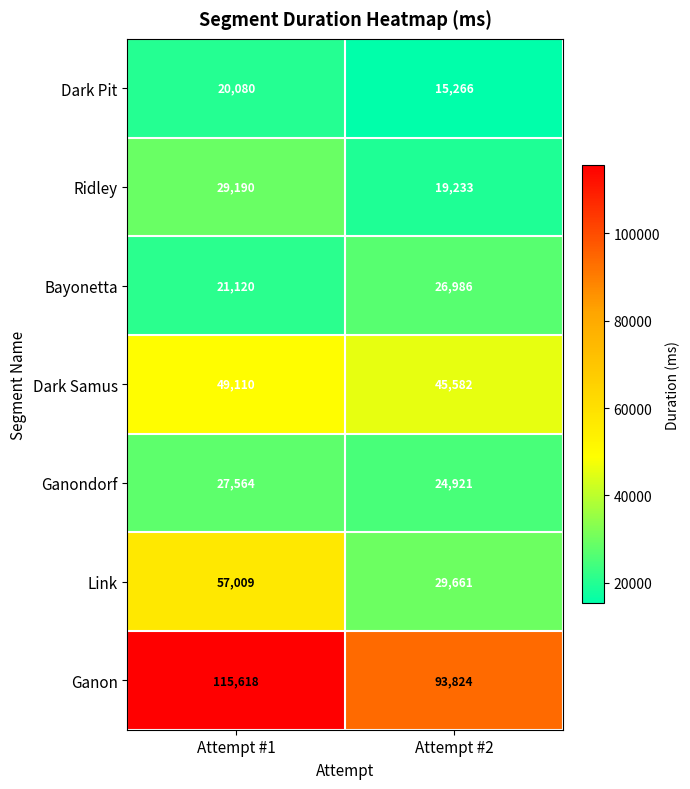

Reading right to left, list all the values displayed in this chart.

Dark Pit: 15266	20080
Ridley: 19233	29190
Bayonetta: 26986	21120
Dark Samus: 45582	49110
Ganondorf: 24921	27564
Link: 29661	57009
Ganon: 93824	115618